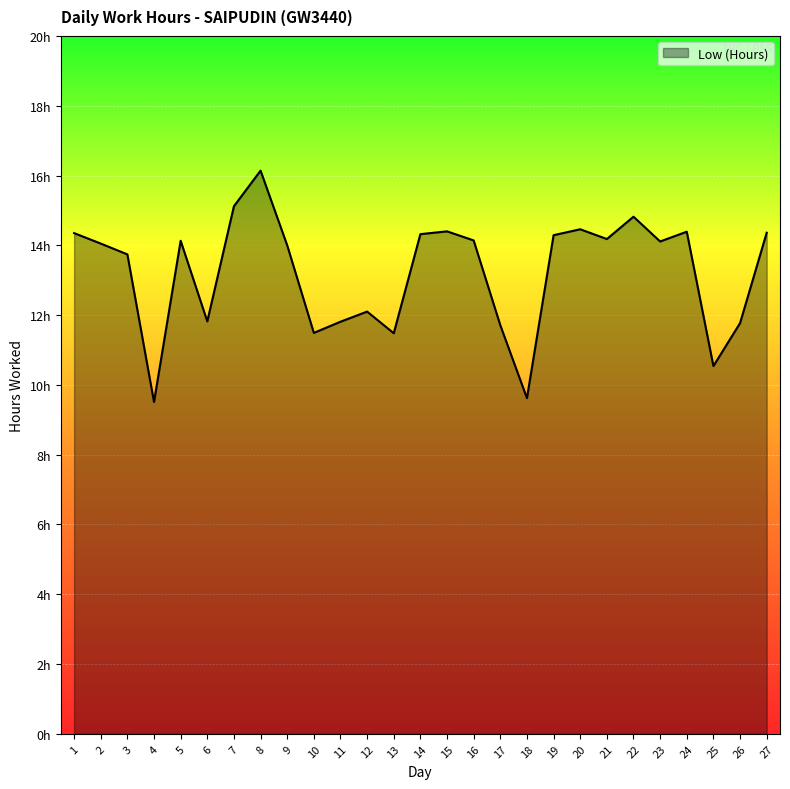

Reading right to left, list all the values displayed in this chart.

14.4	11.8	10.5	14.4	14.1	14.8	14.2	14.5	14.3	9.6	11.7	14.1	14.4	14.3	11.5	12.1	11.8	11.5	14.0	16.1	15.1	11.8	14.1	9.5	13.7	14.1	14.3